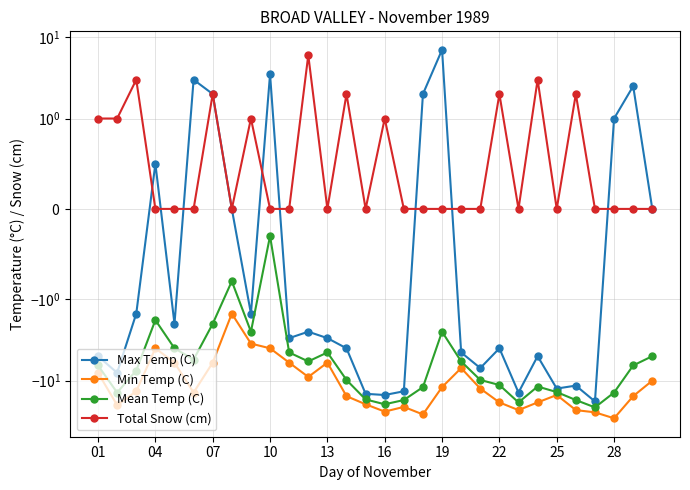

True or false: Total Snow (cm) and Min Temp (C) cross at least once.

False